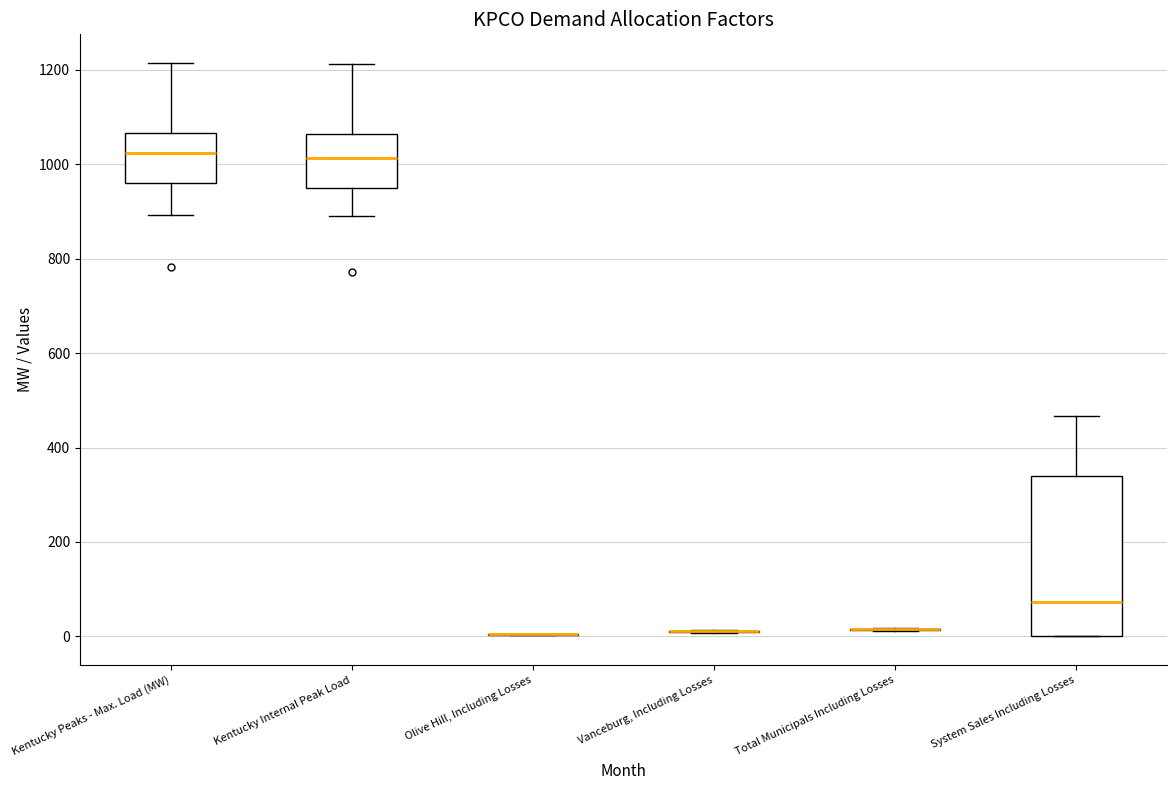

Reading left to right, read every box against the y-axis: the position of its median line, the range the box covers, and the ends of its whiskers. The values are not printed on the chart, so give them approximately, as read against the axis.

Kentucky Peaks - Max. Load (MW): median 1020, box 960 to 1060, whiskers 900 to 1220
Kentucky Internal Peak Load: median 1020, box 940 to 1060, whiskers 900 to 1220
Olive Hill, Including Losses: box collapsed to a line at 0, whiskers 0 to 0
Vanceburg, Including Losses: box collapsed to a line at 20, whiskers 0 to 20
Total Municipals Including Losses: box collapsed to a line at 20, whiskers 20 to 20
System Sales Including Losses: median 80, box 0 to 340, whiskers 0 to 460